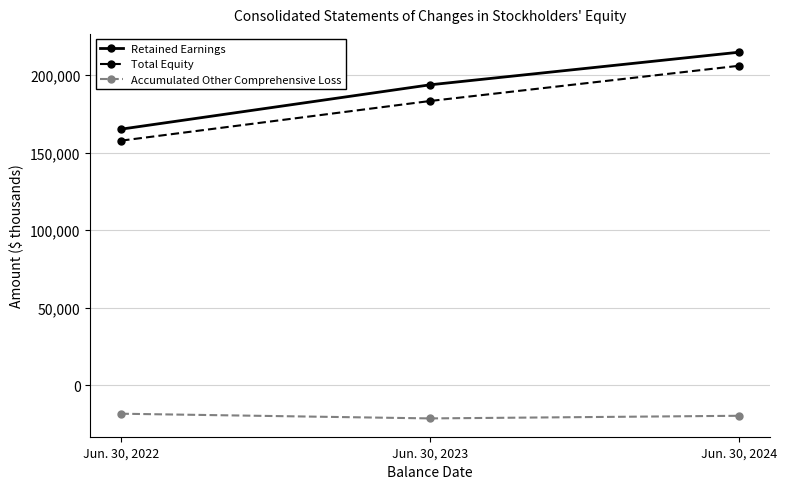

Is the value of Total Equity at Jun. 30, 2023 greater than the value of Retained Earnings at Jun. 30, 2023?

No